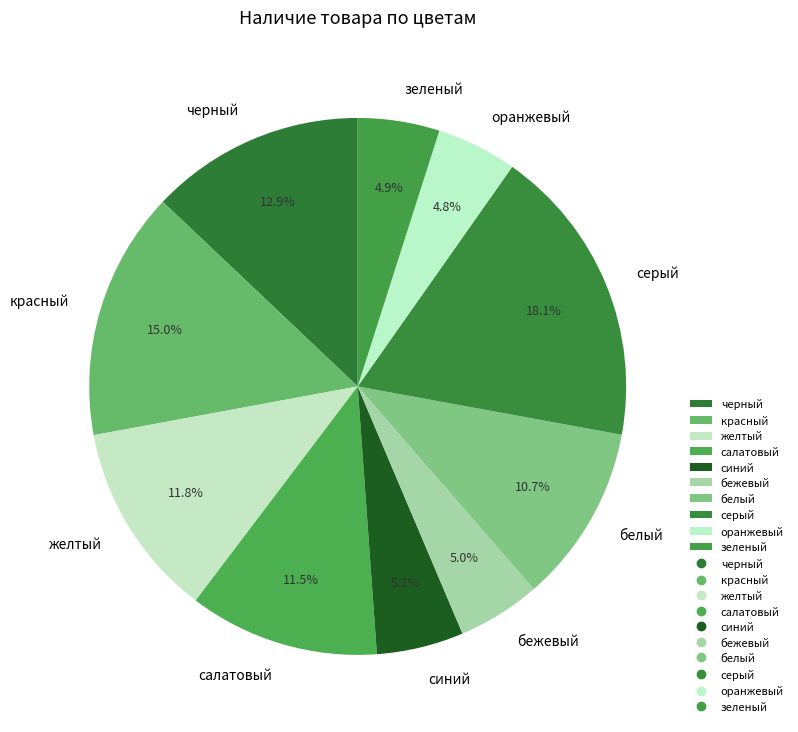

Is салатовый the majority of the pie?

No